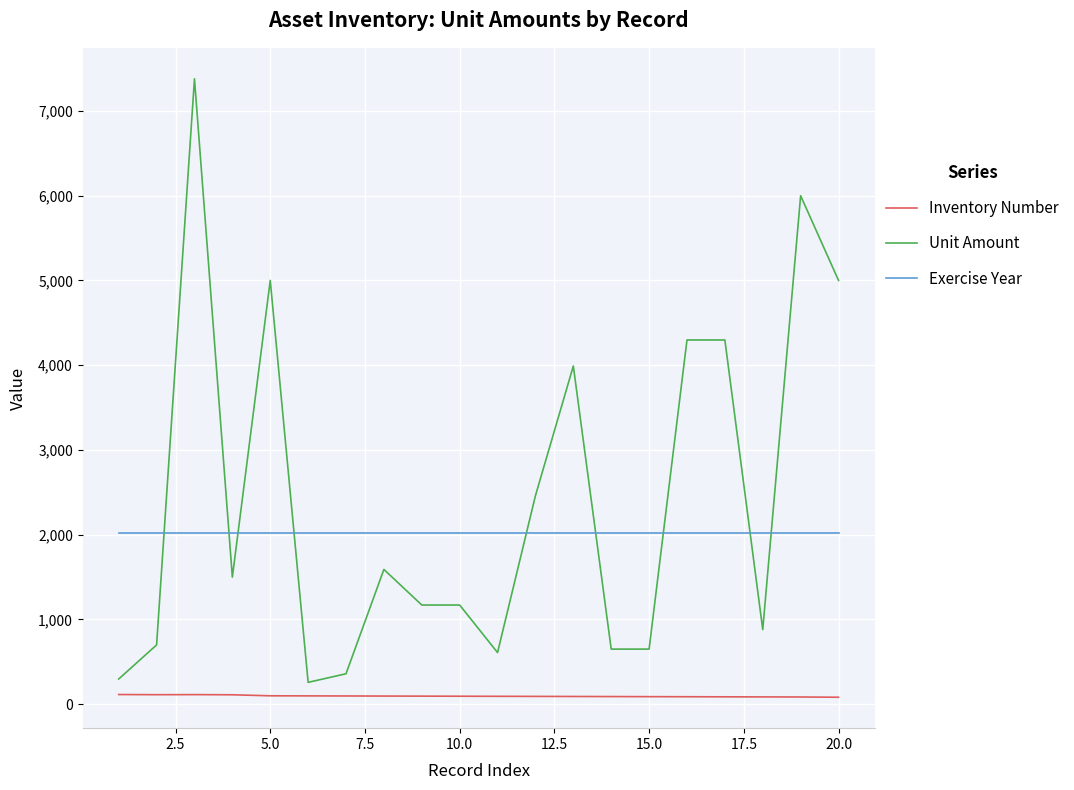

How many series are shown in this chart?

3